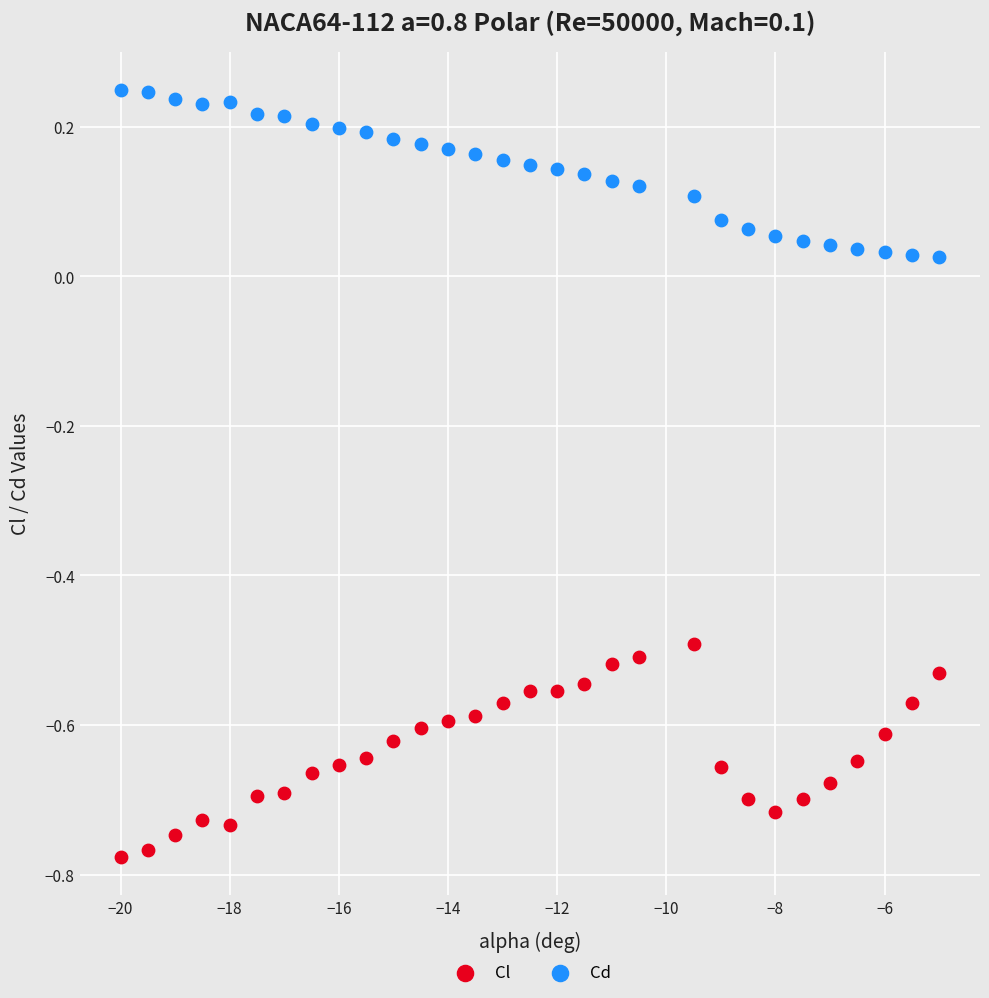

Across all data points, what is the range of Y values (max minus min)?

1.0